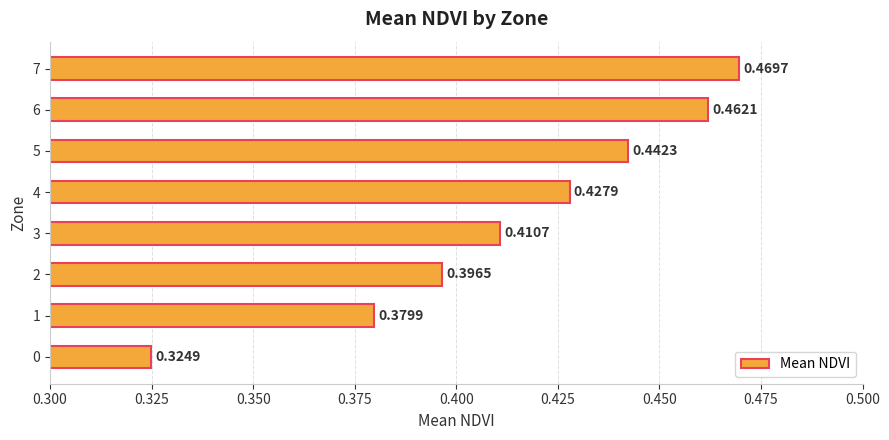

What is the sum of the values at 0 and 7?

0.8